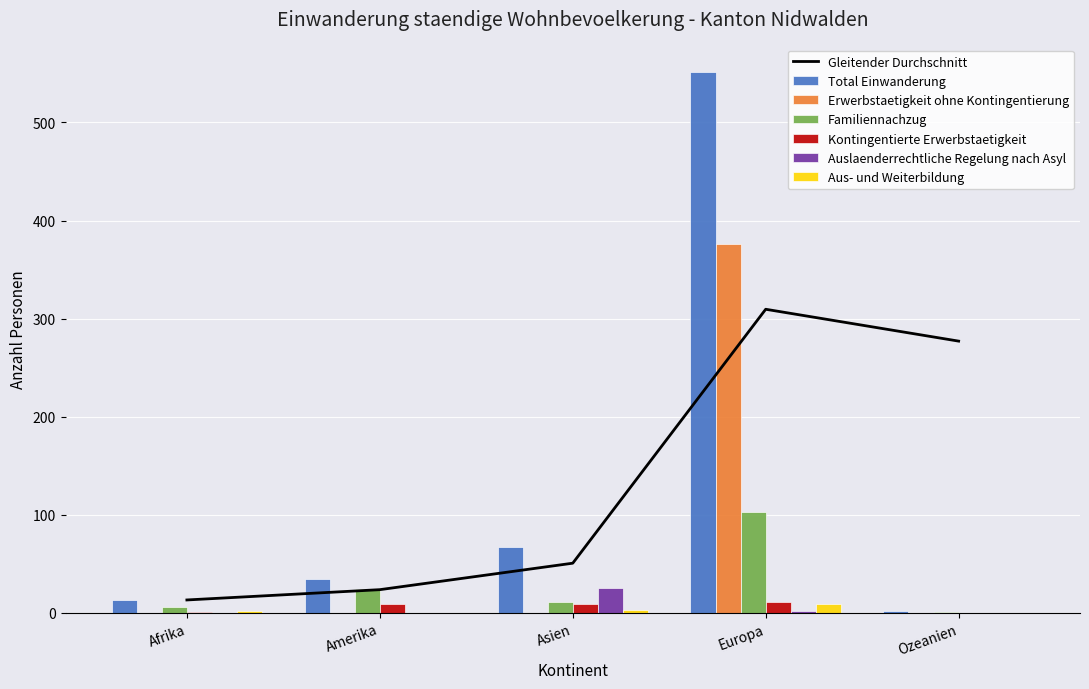

At which label does Familiennachzug reach its peak?

Europa